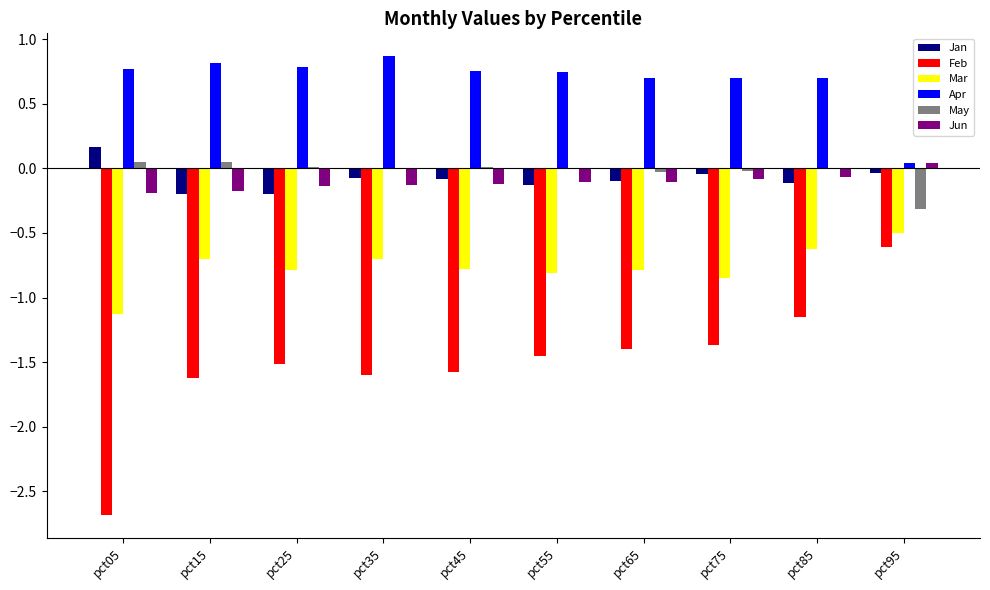

What is the greatest value displayed?

0.9